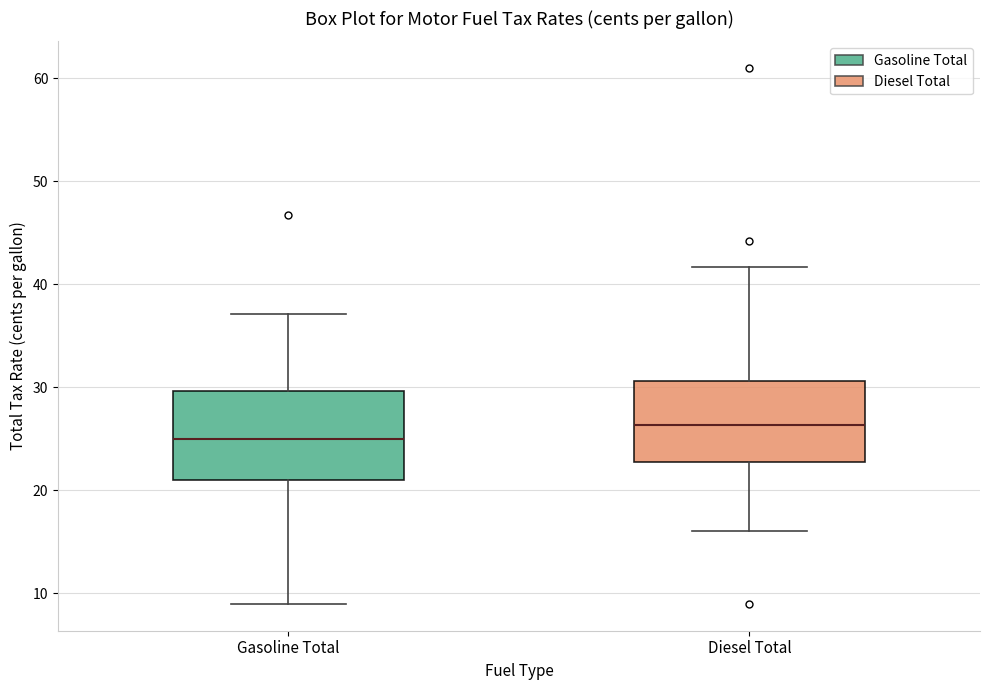

Reading left to right, transcribe this box plot: for each box, give where its median line is, the range the box spans, and where its two whiskers end, as read against the y-axis. The values are not printed on the chart, so give them approximately, as read against the axis.

Gasoline Total: median 25, box 21 to 30, whiskers 9 to 37
Diesel Total: median 26, box 23 to 31, whiskers 16 to 42